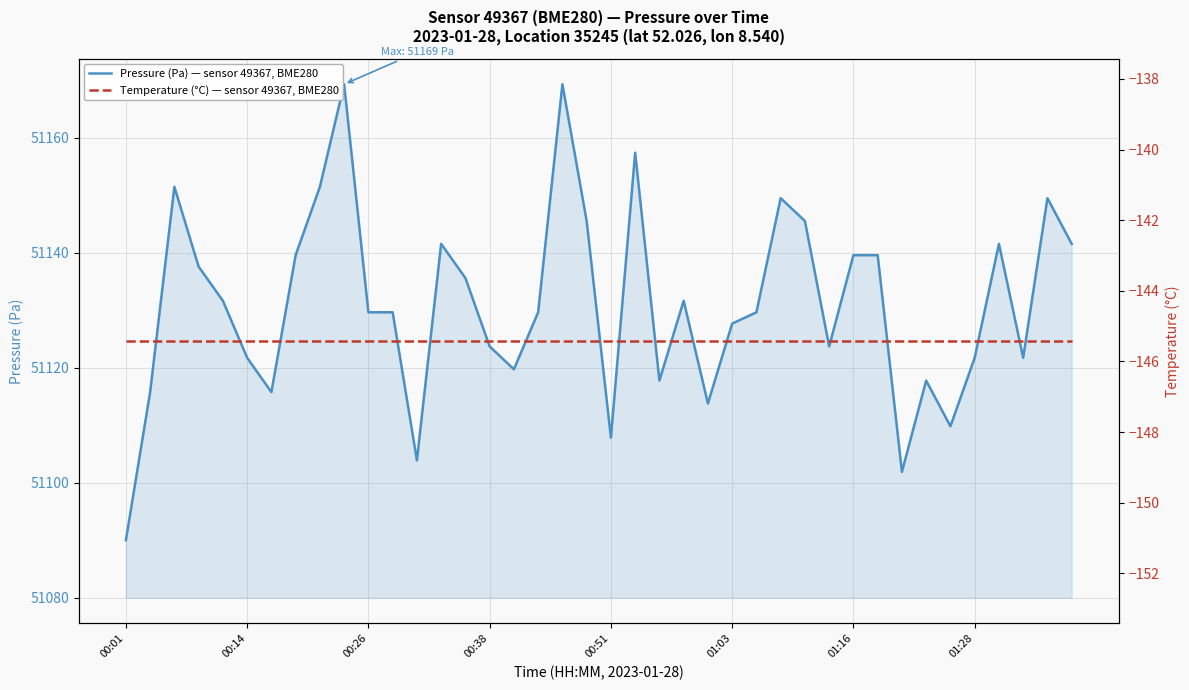

Which label corresponds to the largest value in the chart?

9